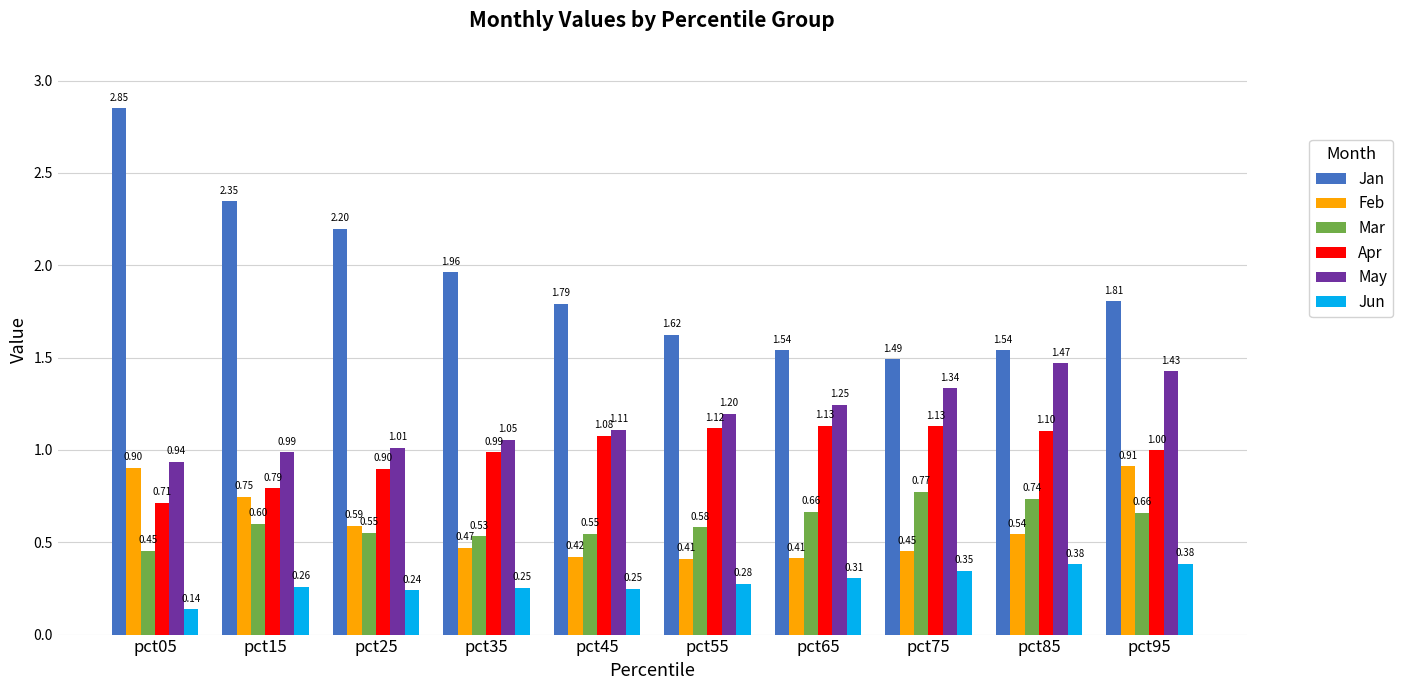

Rank the series by their maximum value, from highest to lowest.

Jan, May, Apr, Feb, Mar, Jun